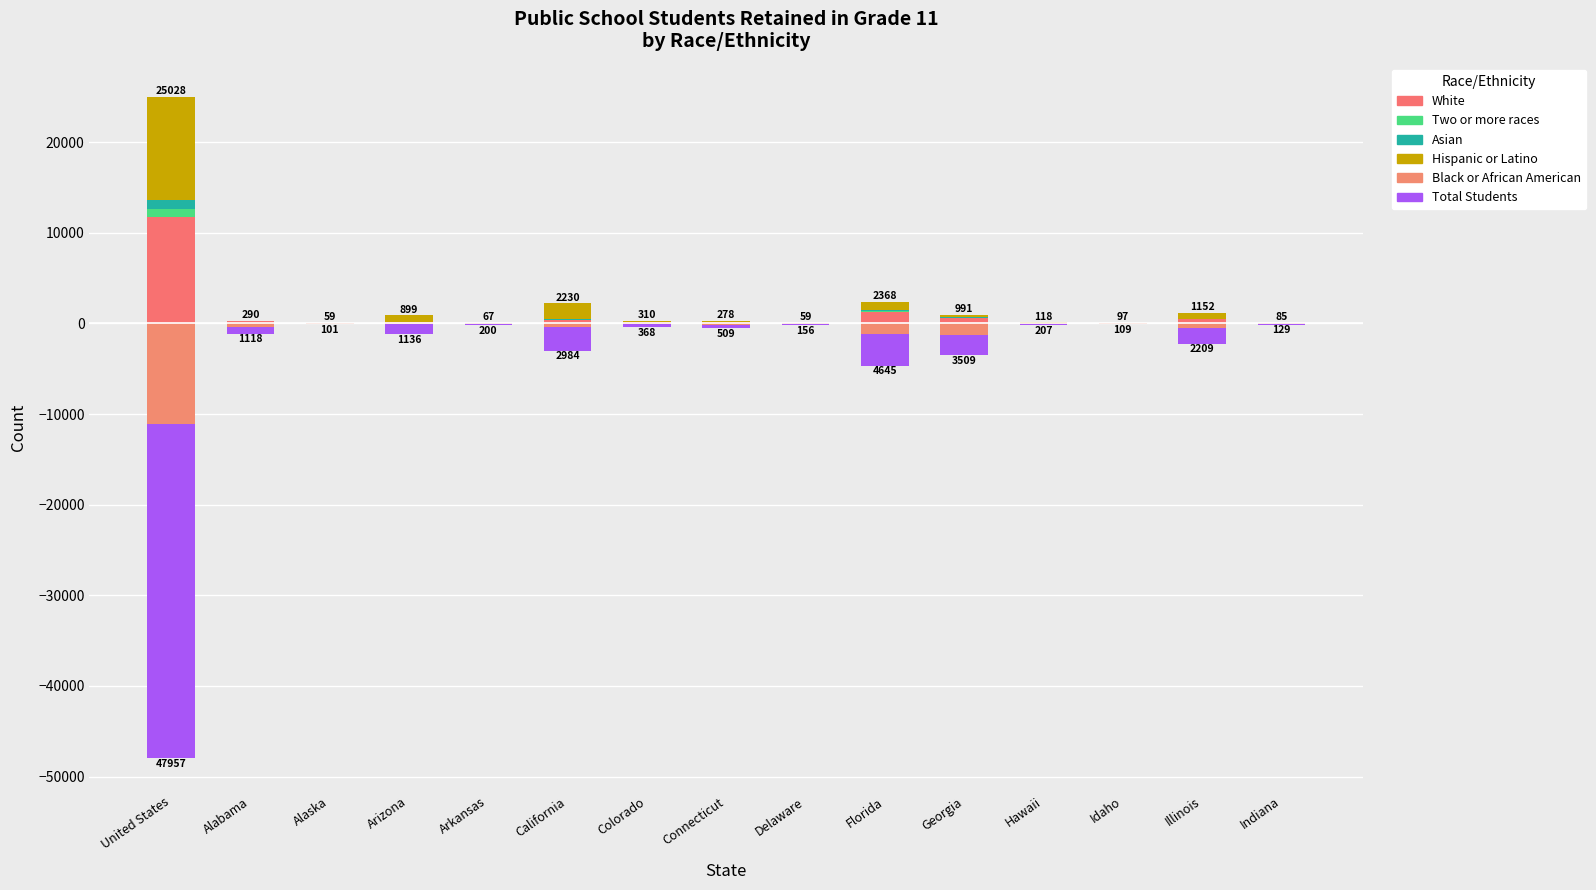

What is the label of the 5th bar from the right?

Georgia